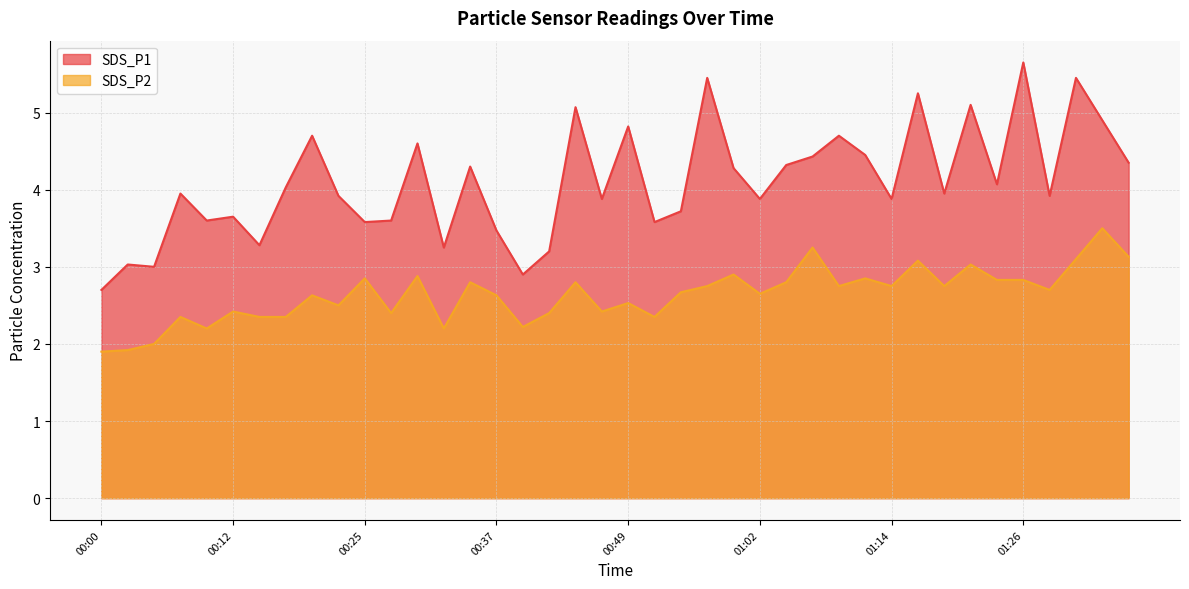

True or false: SDS_P1 has a value of 6.7 at 01:04.

False